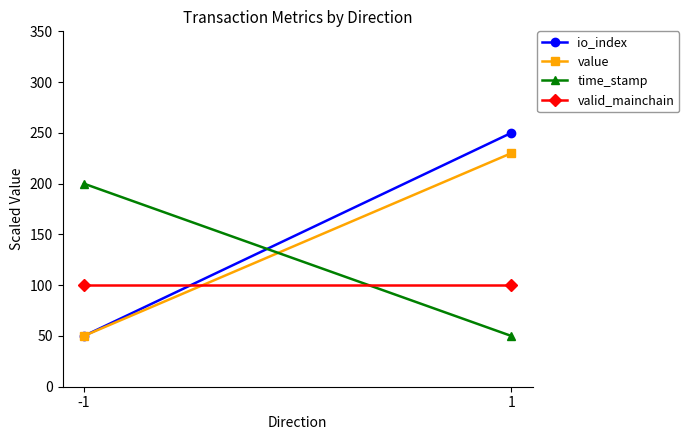

Rank the series by their maximum value, from lowest to highest.

valid_mainchain, time_stamp, value, io_index